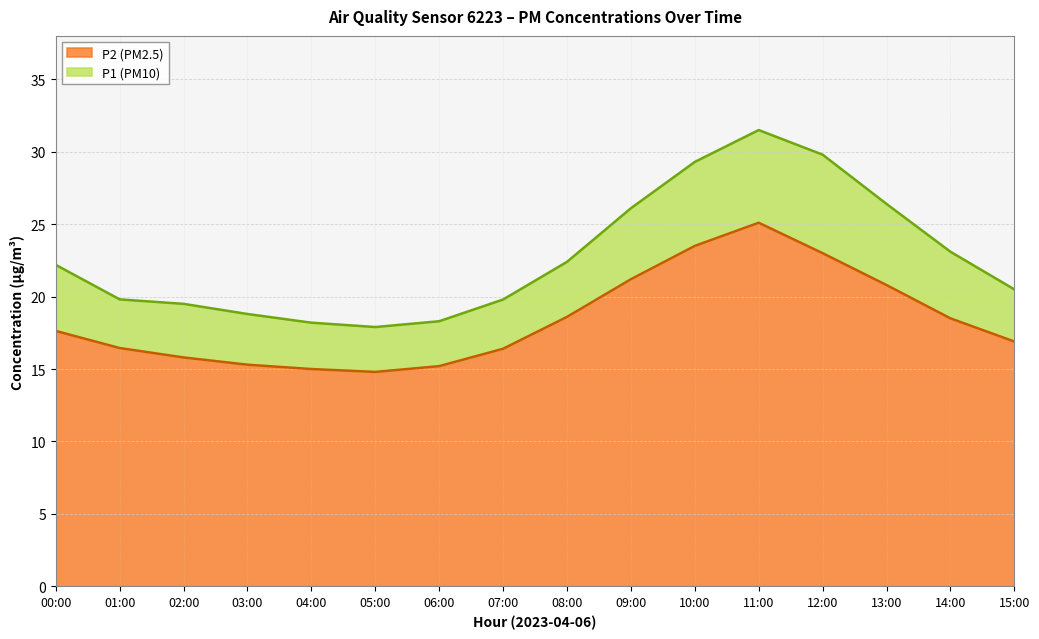

What is the difference between the maximum and minimum values in the P2 (PM2.5) series?

10.3